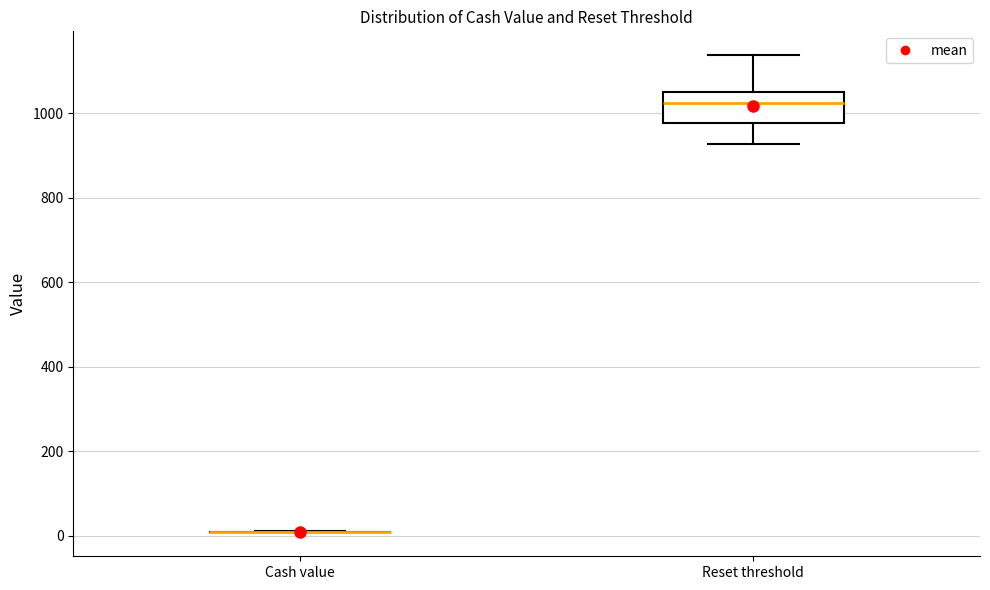

Reading left to right, transcribe this box plot: for each box, give where its median line is, the range the box spans, and where its two whiskers end, as read against the y-axis. The values are not printed on the chart, so give them approximately, as read against the axis.

Cash value: box collapsed to a line at 0, whiskers 0 to 20
Reset threshold: median 1020, box 980 to 1060, whiskers 920 to 1140